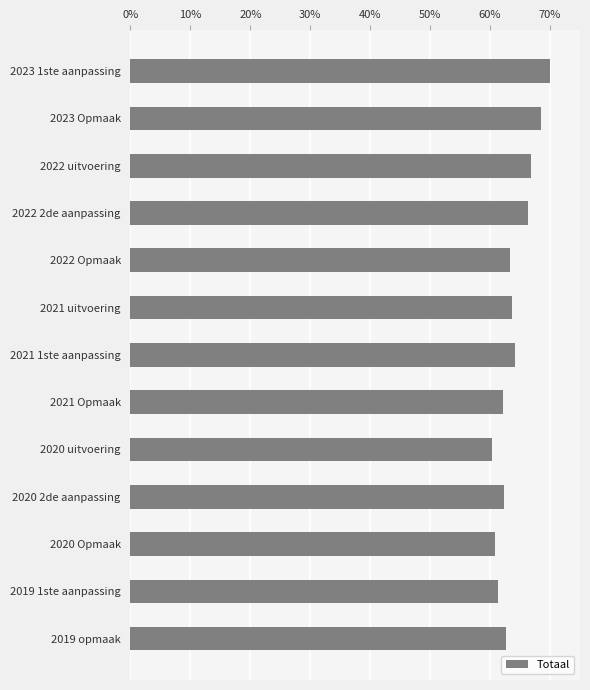

What is the greatest value displayed?

70.0